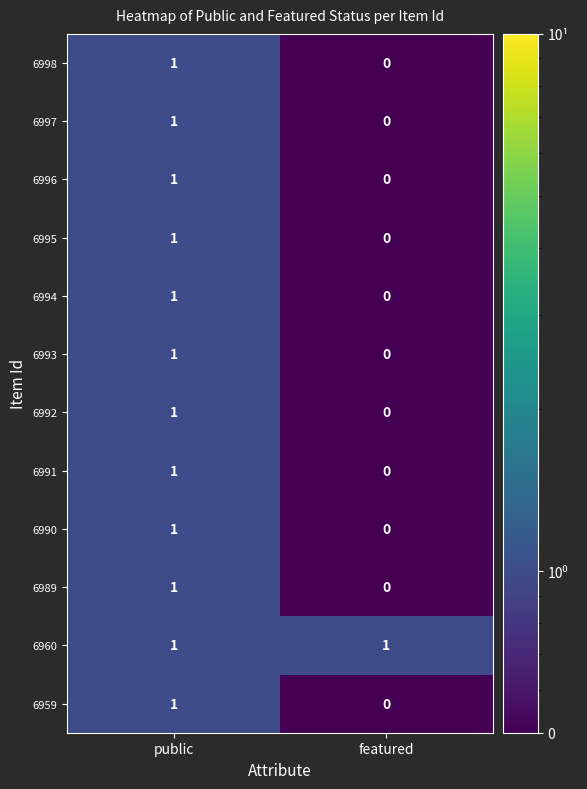

List the labels in order of 6959 value, smallest first.

featured, public